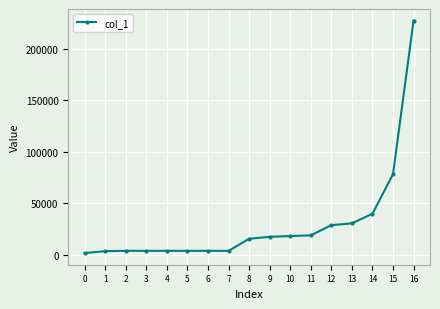

Approximately how many times larger is the value at 2 compared to 0?

2.2